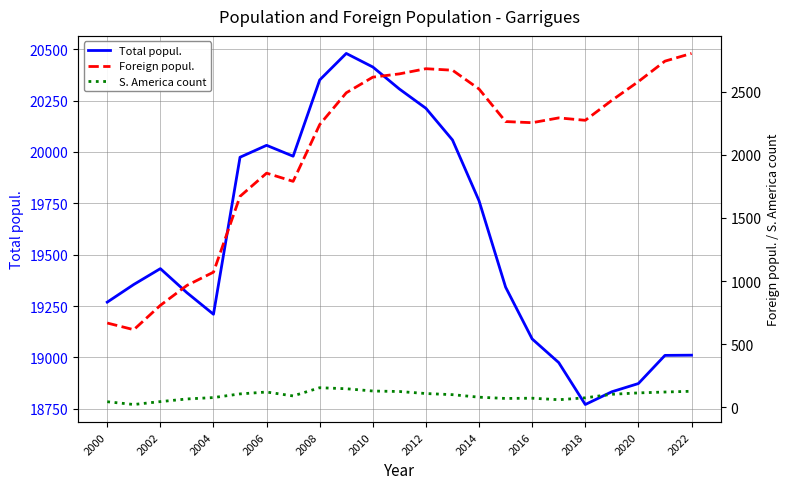

True or false: S. America count and Foreign popul. intersect in this chart.

False